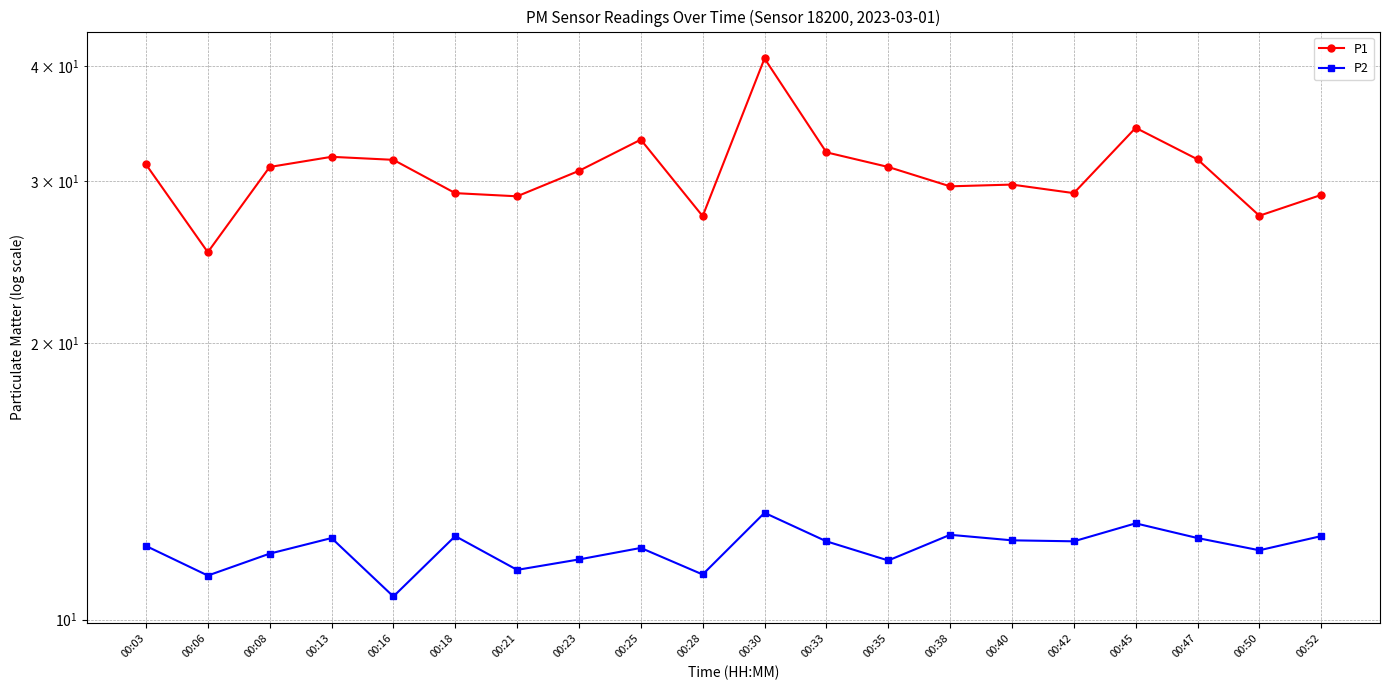

How many values in the P1 series are below 31?

10